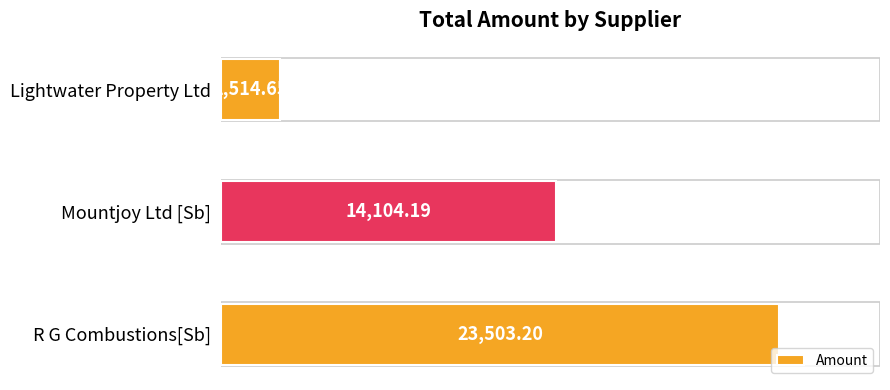

What is the sum of all values?

40122.0